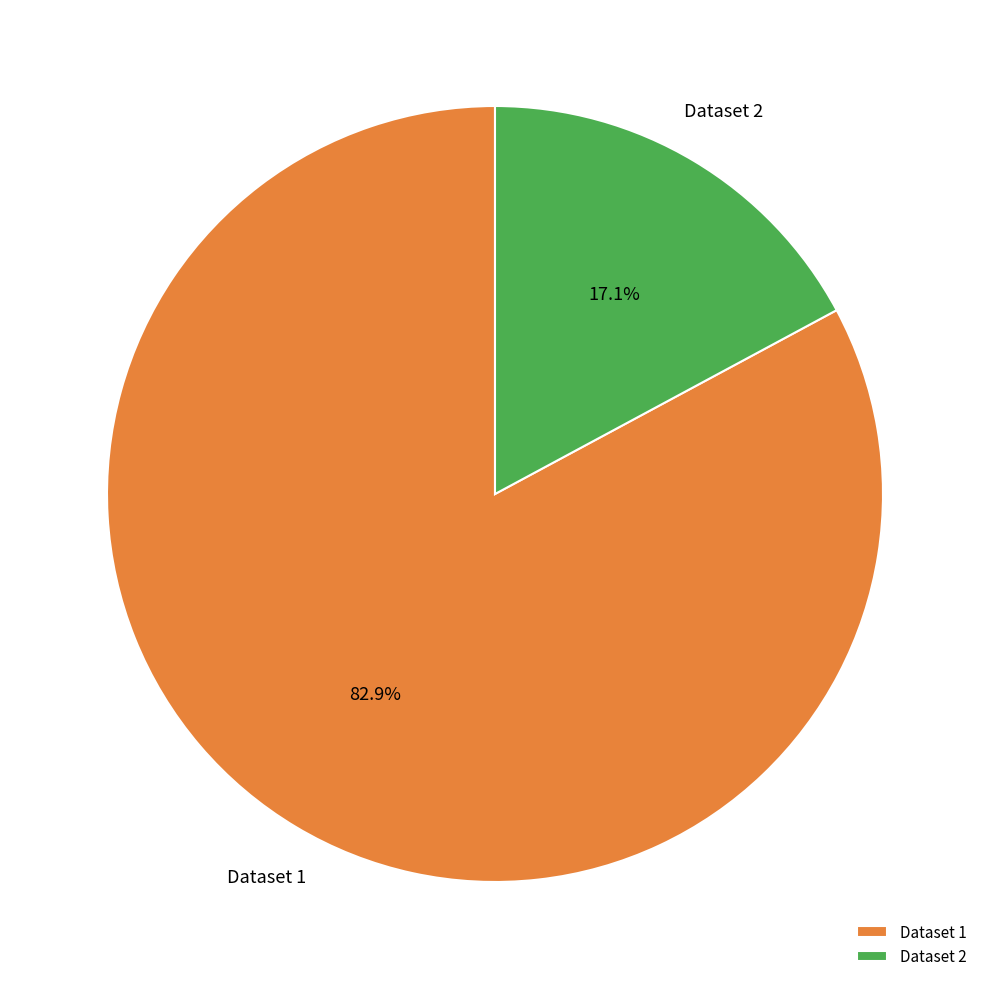

Rank the categories by value from lowest to highest.

Dataset 2, Dataset 1